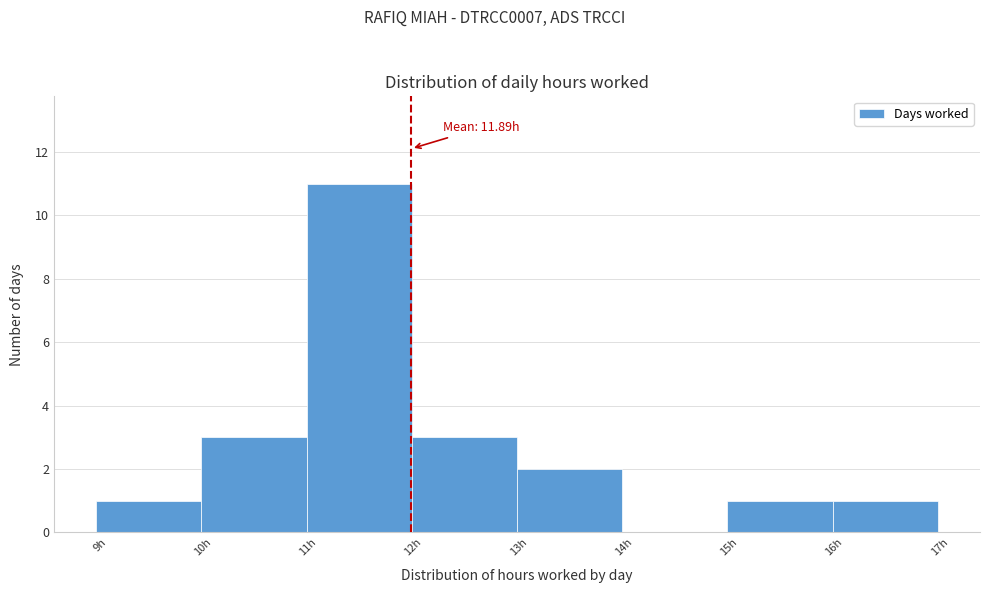

Which range on the x-axis has the tallest bar?

10.89 to 11.89